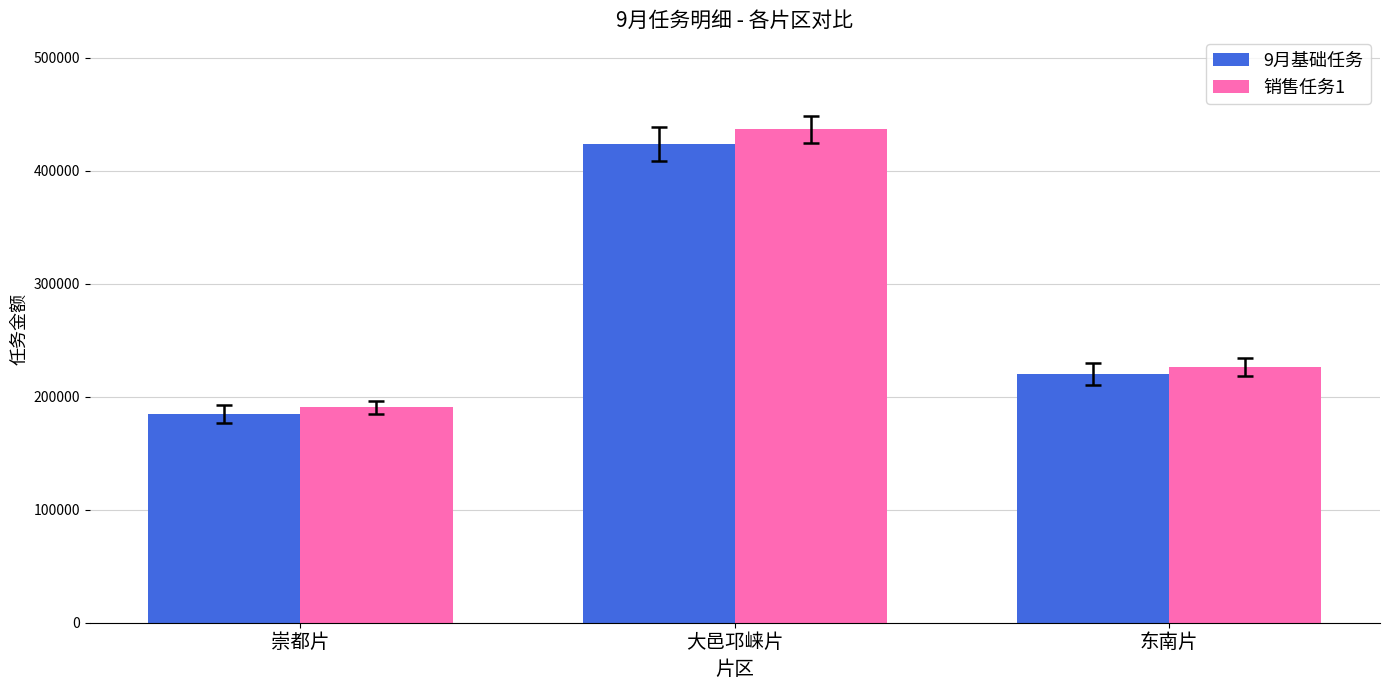

At which label is 9月基础任务 closest to 304500?

东南片